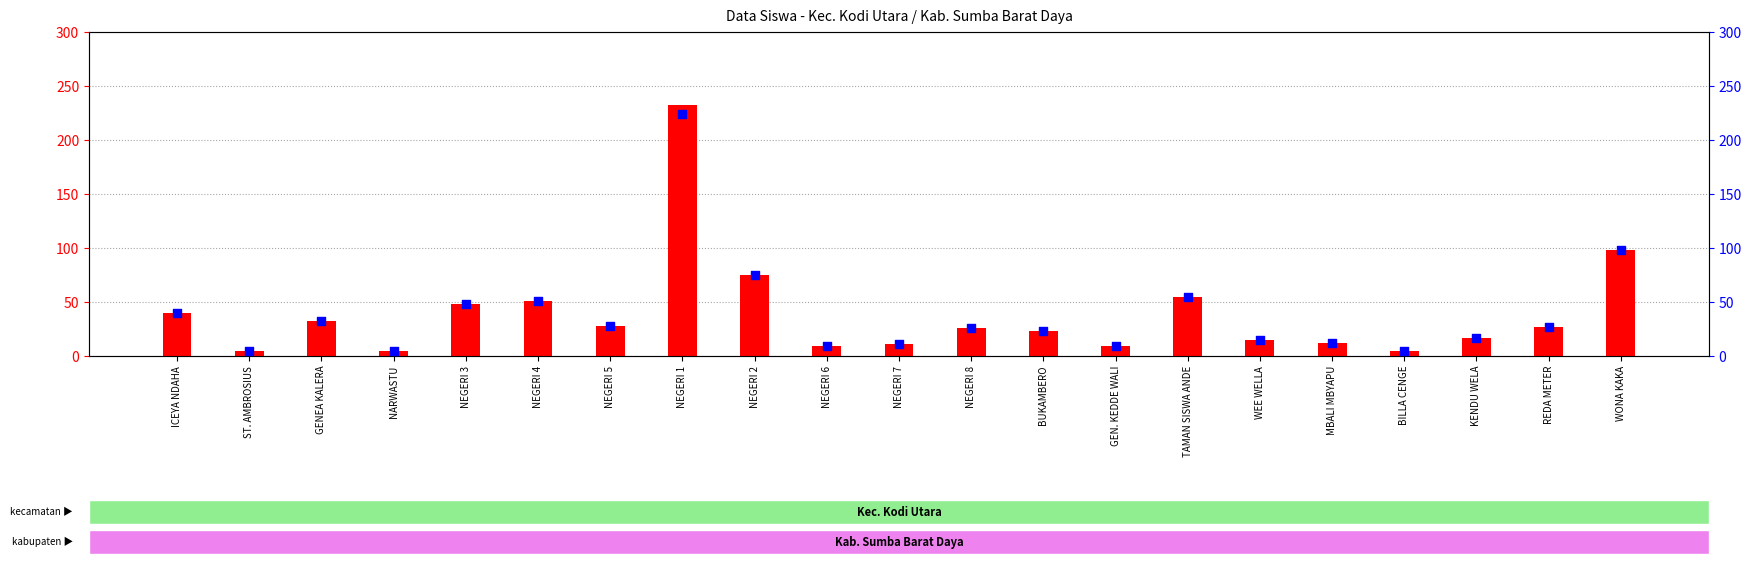

Which series reaches the minimum Y coordinate?

Siswa Disalurkan